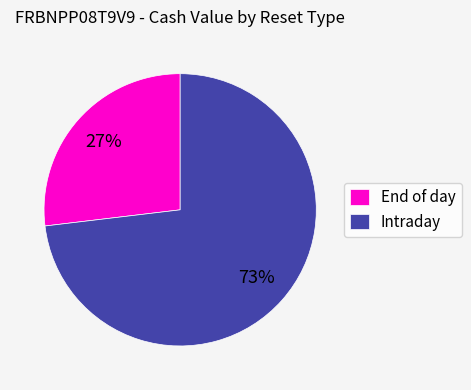

Which has a higher value, End of day or Intraday?

Intraday